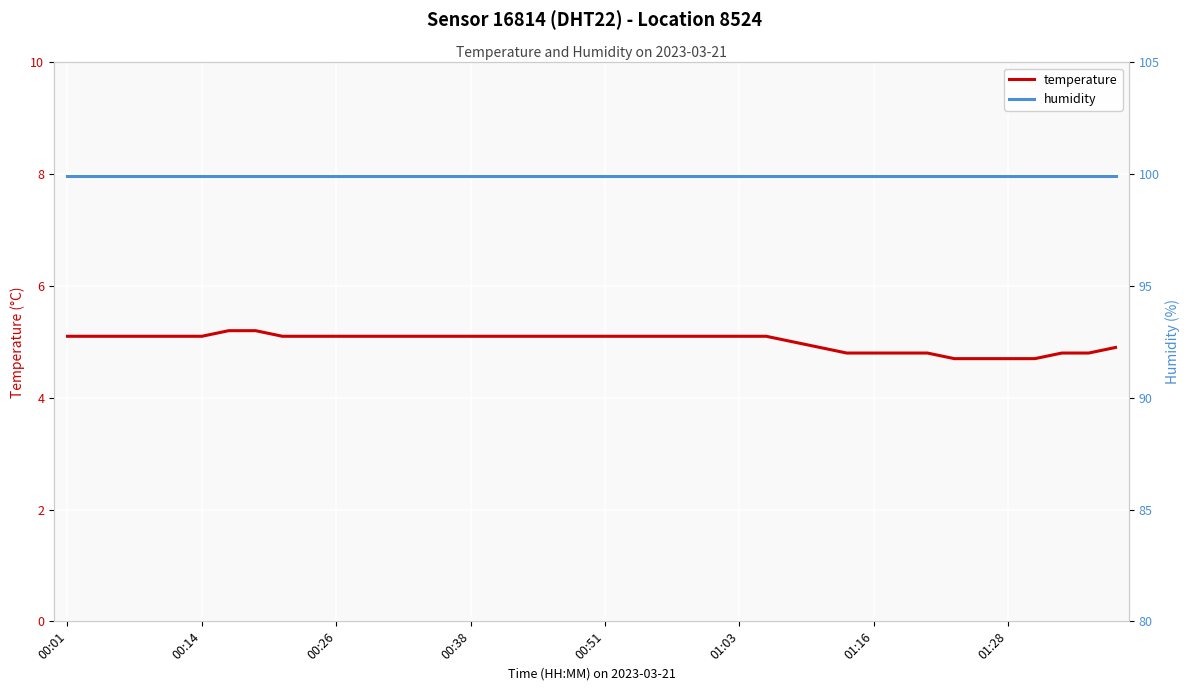

Which label corresponds to the largest value in the chart?

00:01